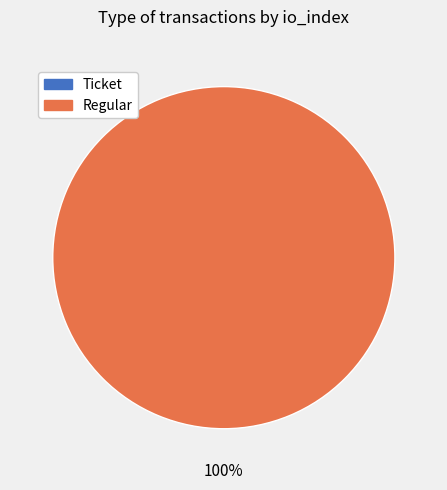

To the nearest percent, what is the combined percentage of Ticket and Regular?

100%